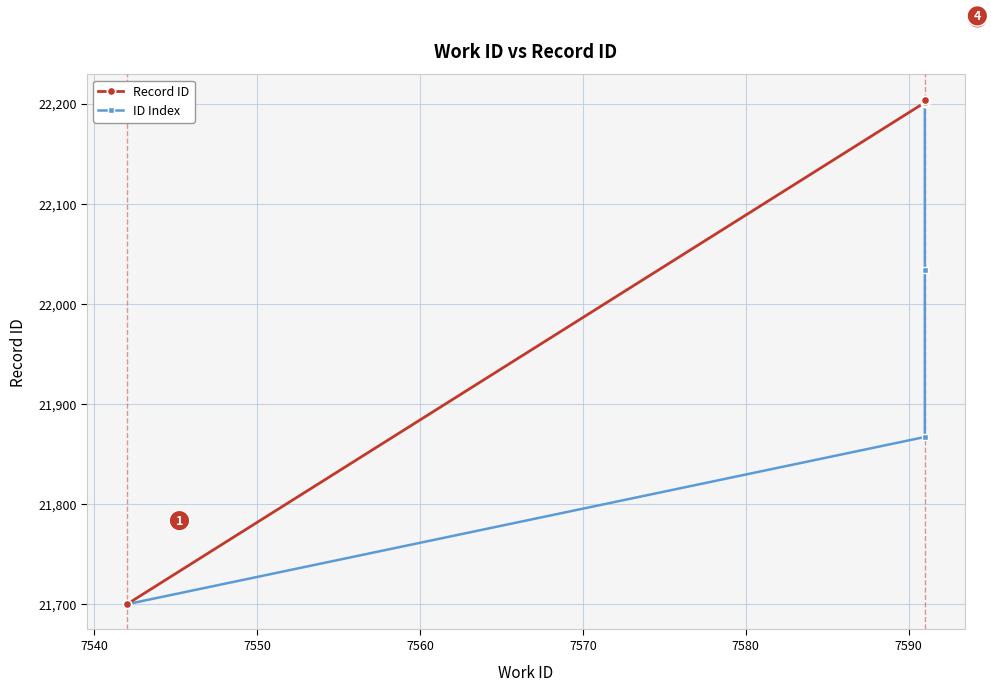

What is the highest value of the ID Index series?

22201